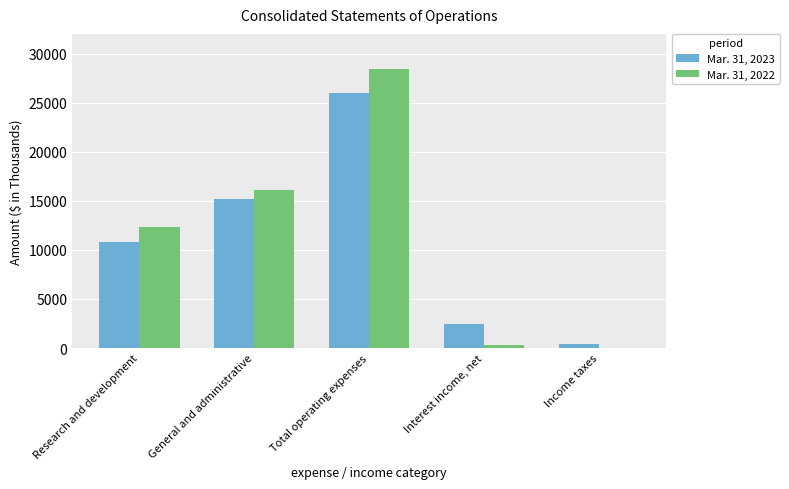

Between General and administrative and Total operating expenses, which series saw the biggest shift?

Mar. 31, 2022